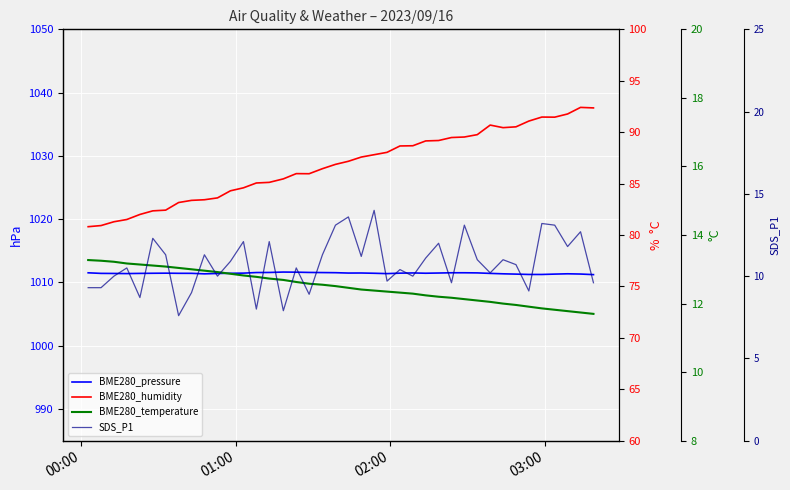

Rank the series by their maximum value, from highest to lowest.

BME280_pressure, BME280_humidity, SDS_P1, BME280_temperature